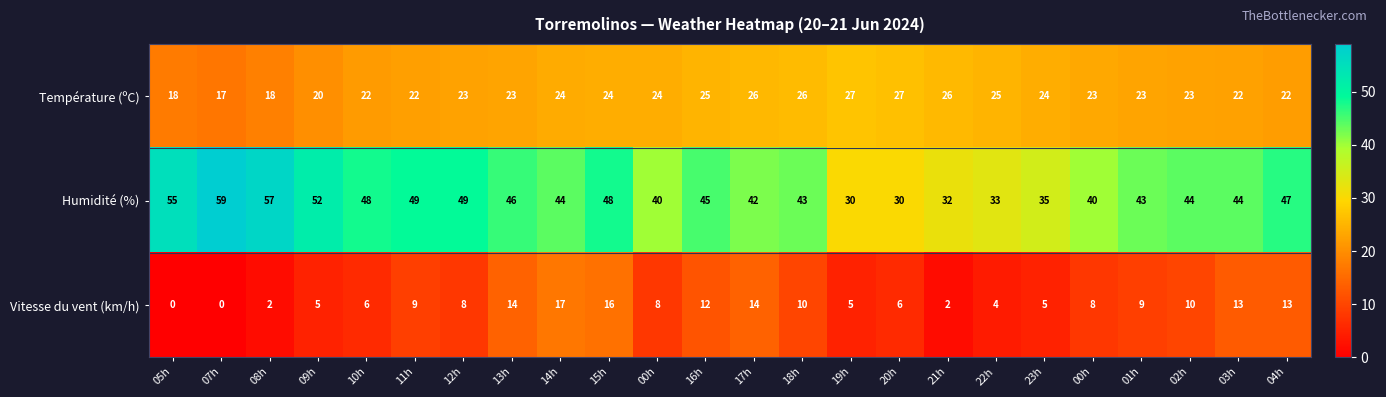

How many categories are shown in the chart?

24